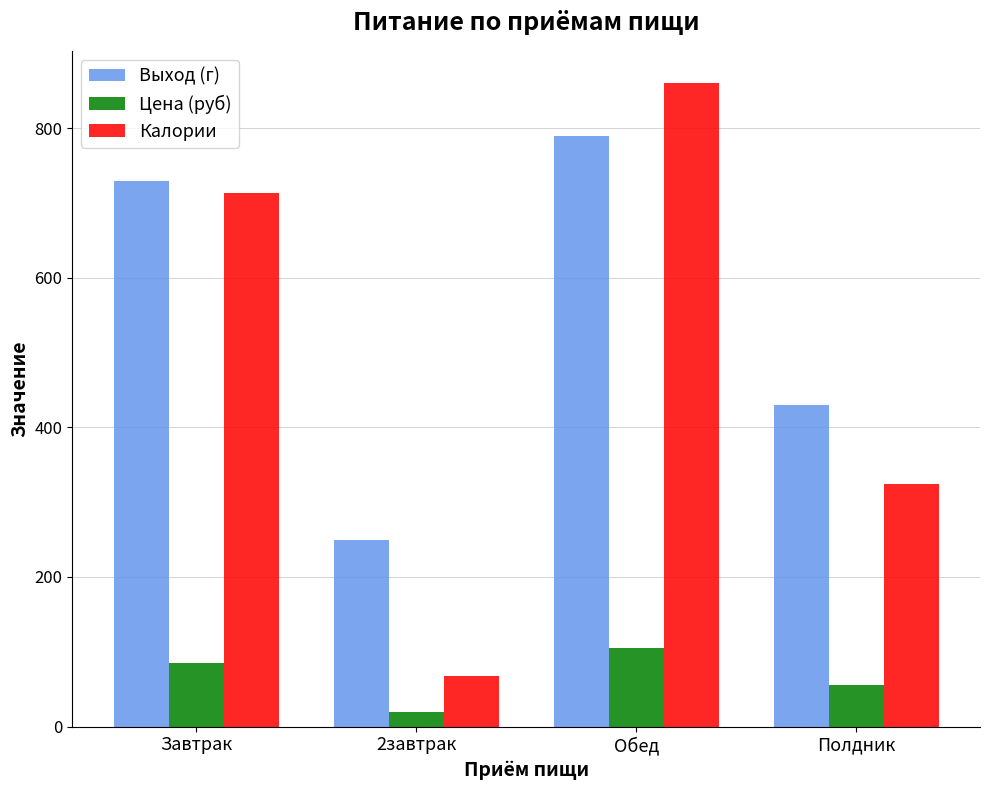

Which series has the largest total across all categories?

Выход (г)